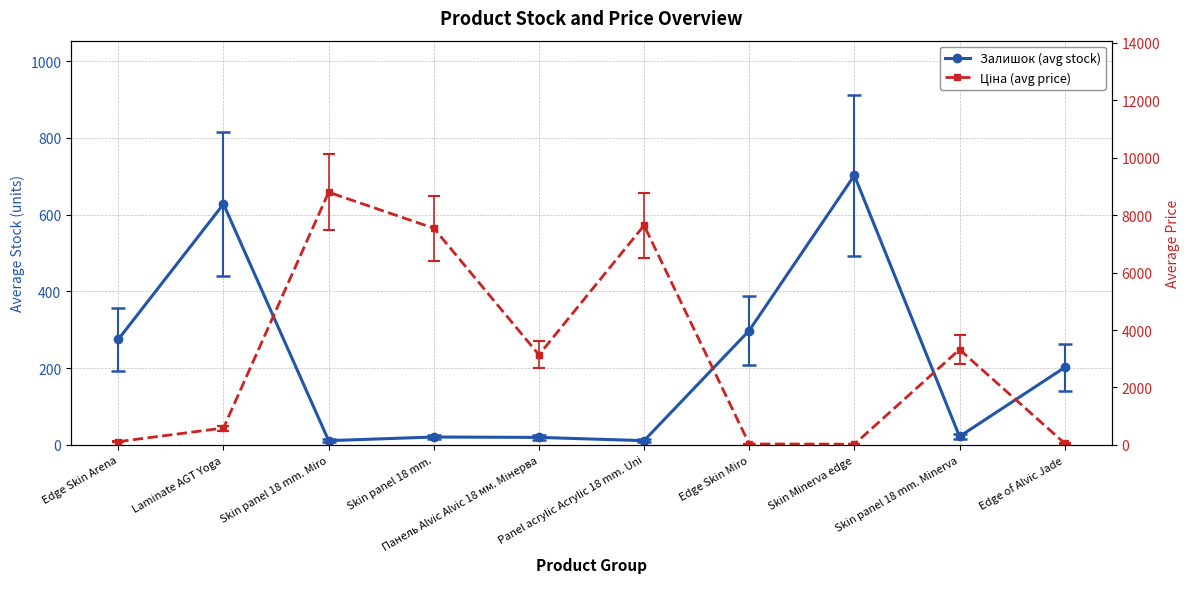

What is the label of the 7th point from the left?

Edge Skin Miro